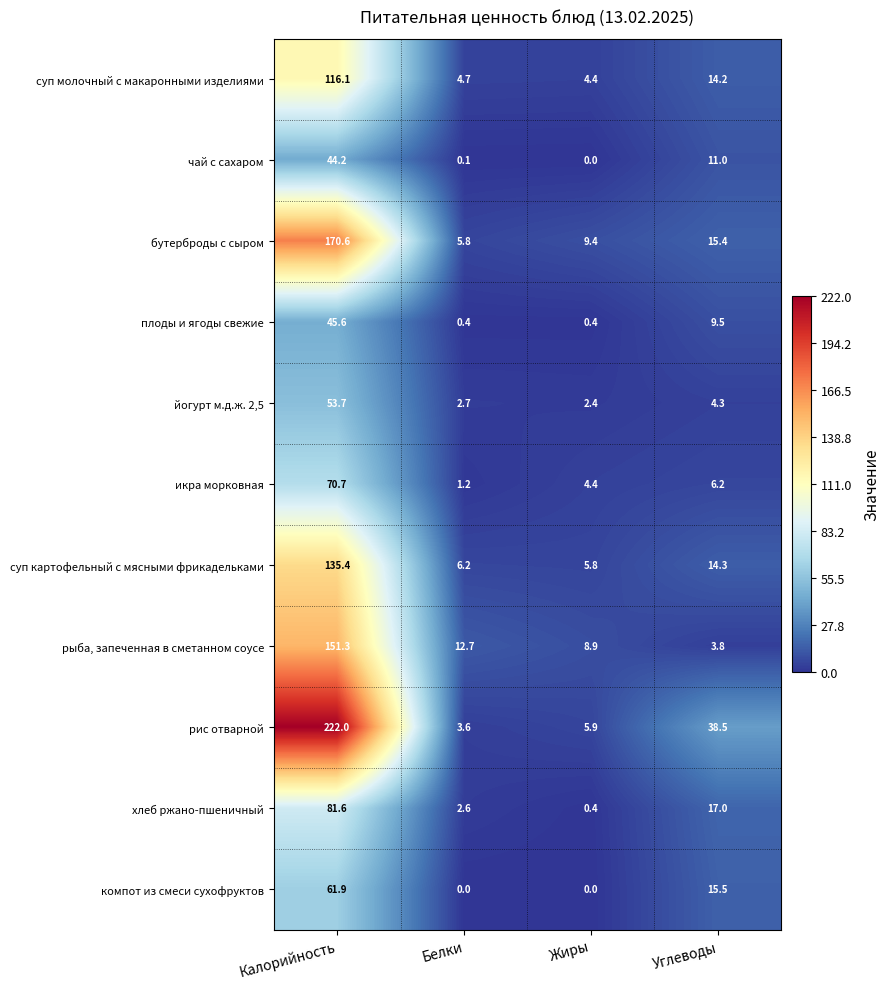

True or false: рыба, запеченная в сметанном соусе has a value of 18.3 at Белки.

False